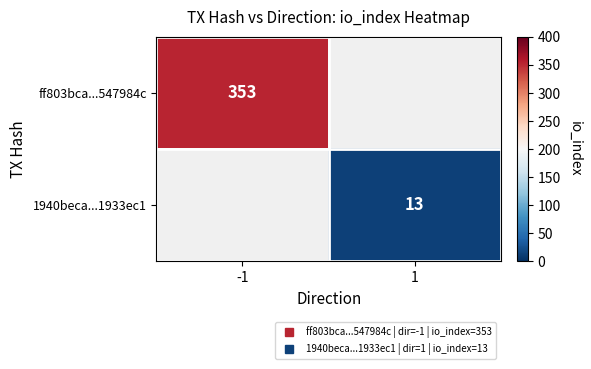

The value of 1940beca...1933ec1 at 1 is 13.0. True or false?

True